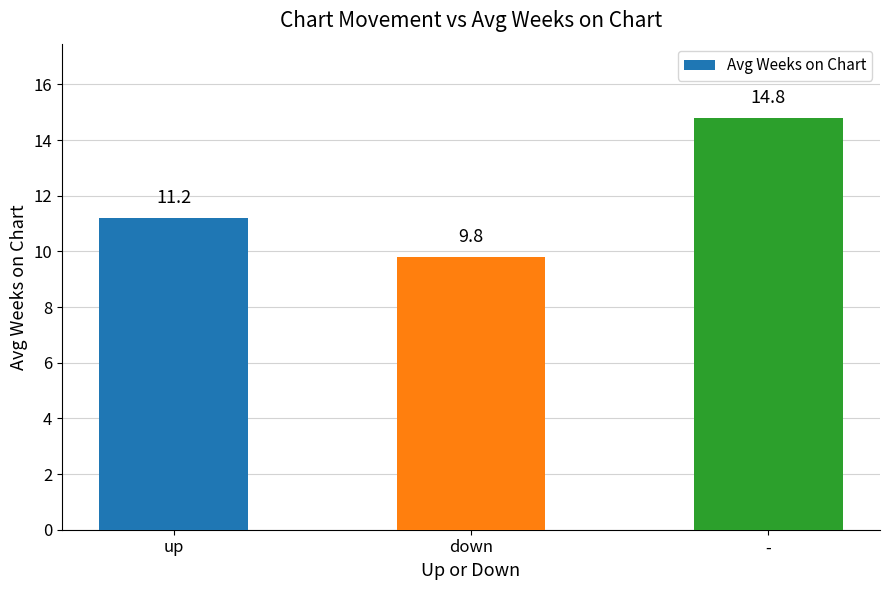

Count the number of values greater than 11.

2